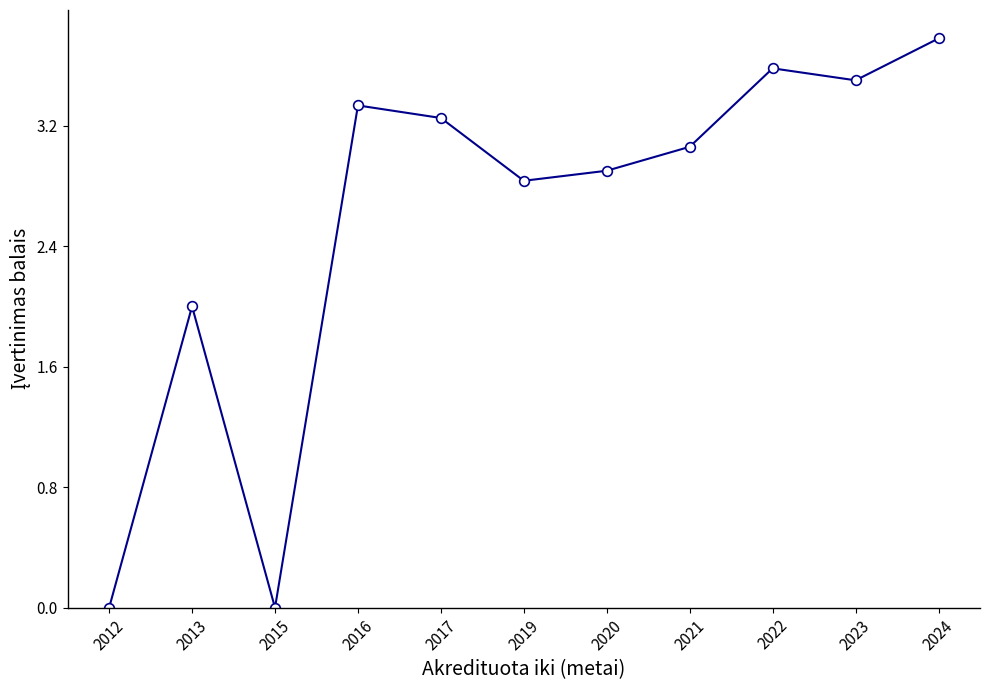

The chart shows a value of 3.6 at 2022. True or false?

True